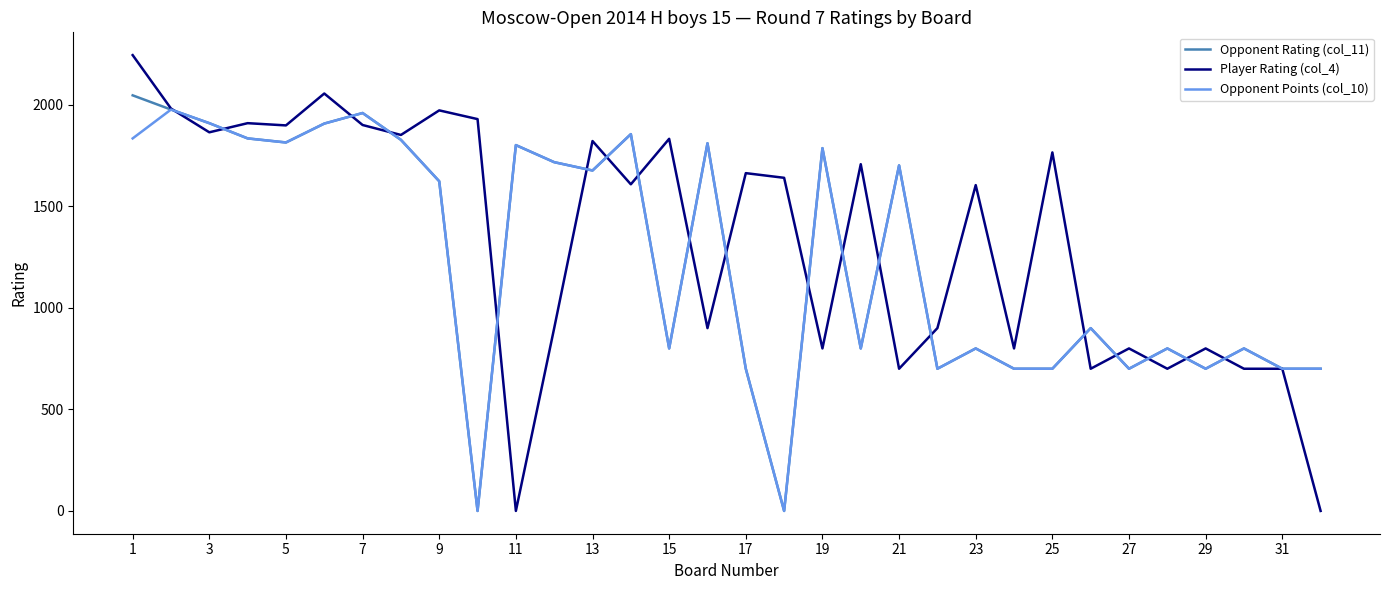

What is the greatest value displayed?

2244